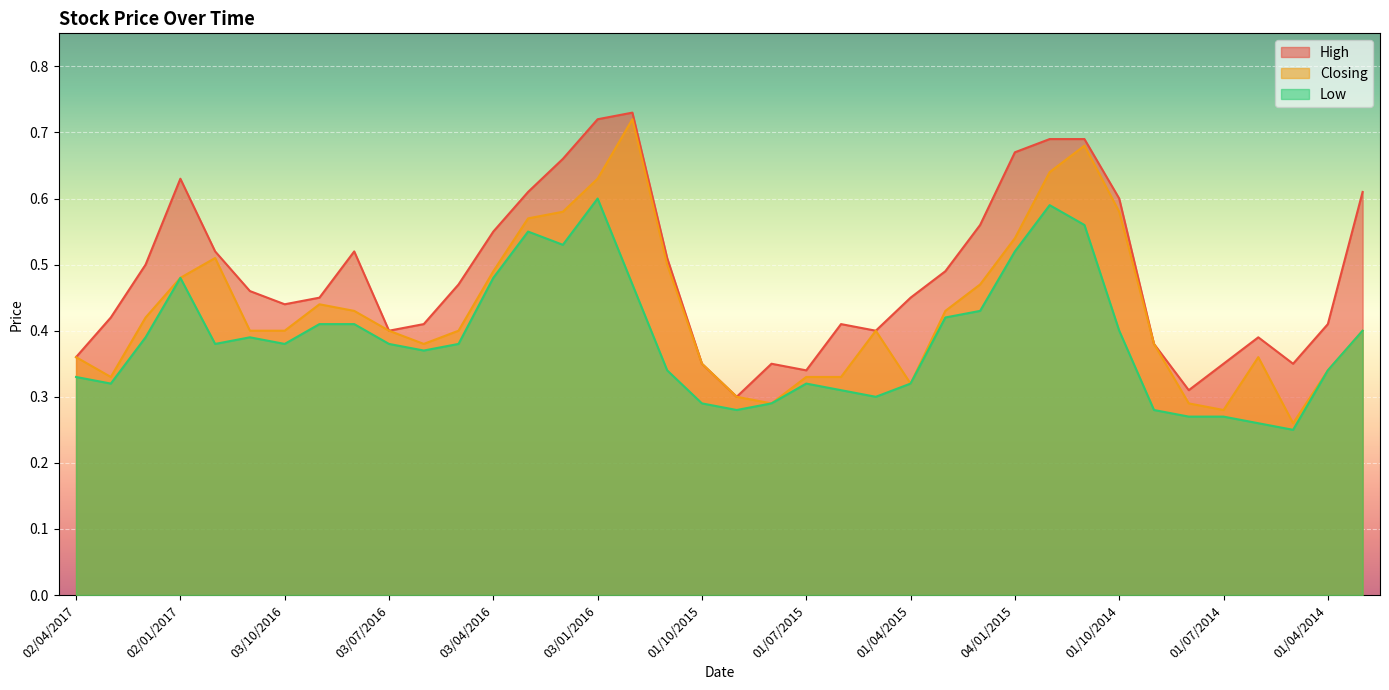

How many Closing values are between 0 and 1?

38